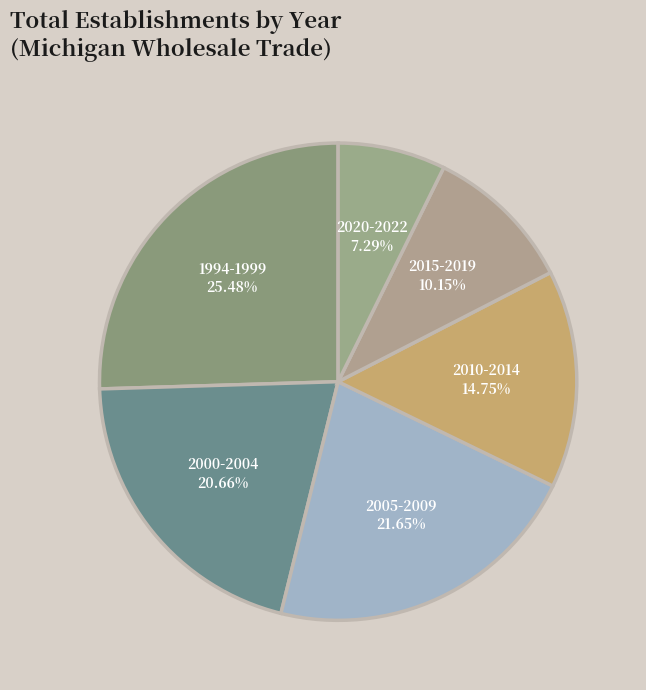

Approximately how many times larger is the value at 2015-2019 compared to 2000-2004?

0.5